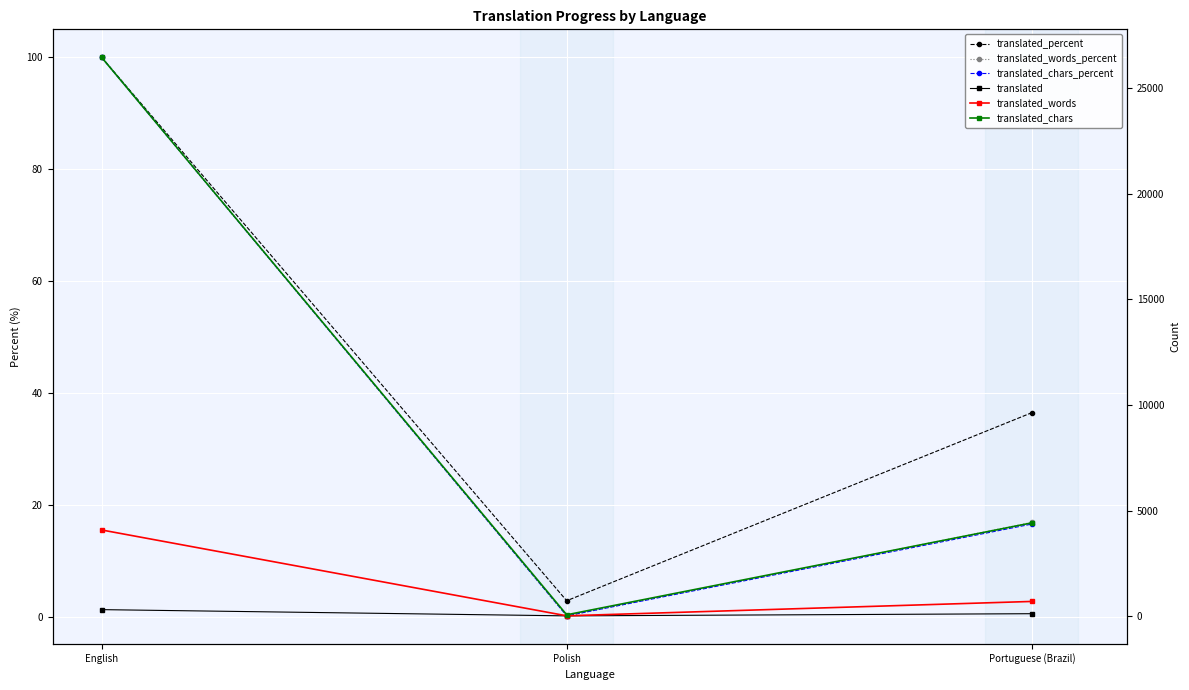

What is the maximum value for translated_percent?

100.0